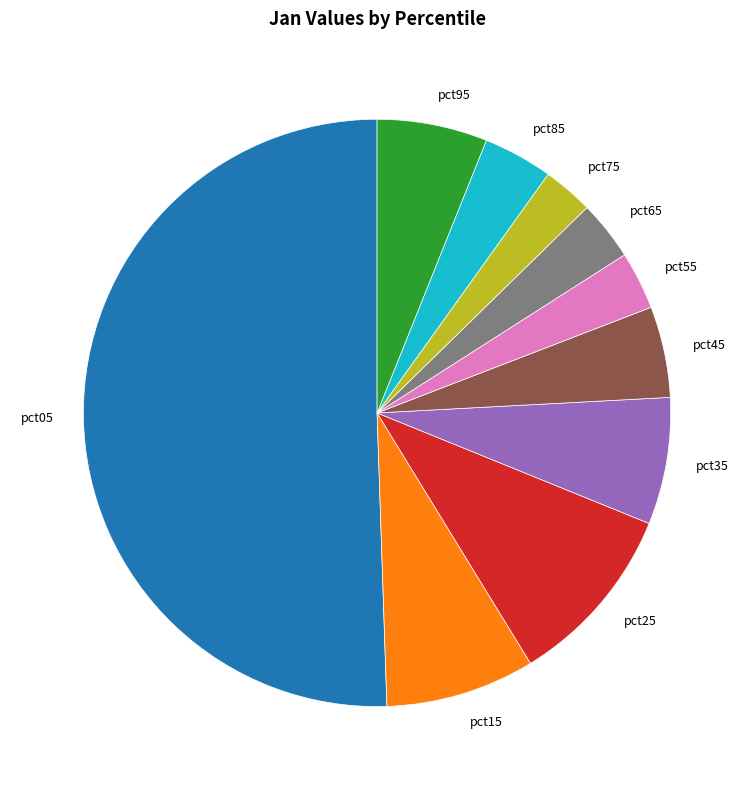

Combined, do pct05 and pct35 account for over 50%?

Yes